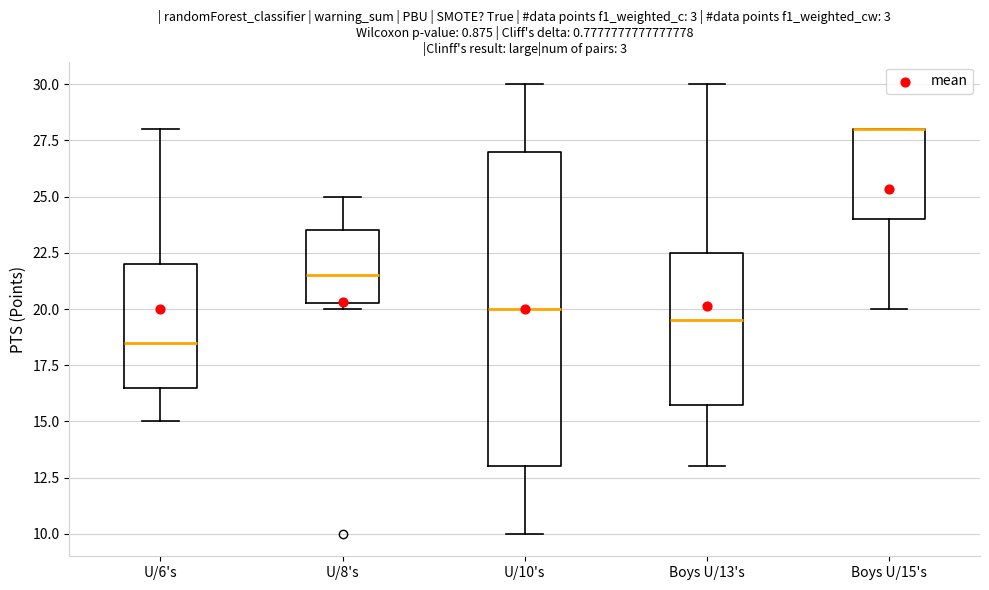

Where does the median line of the box for Boys U/13's sit on the y-axis? The values are not printed on the chart, so give them approximately, as read against the axis.

19.5